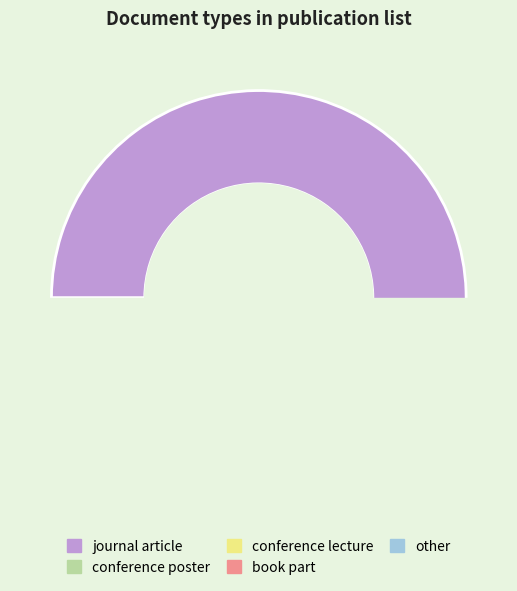

What portion of the pie excludes conference lecture?

95.8%